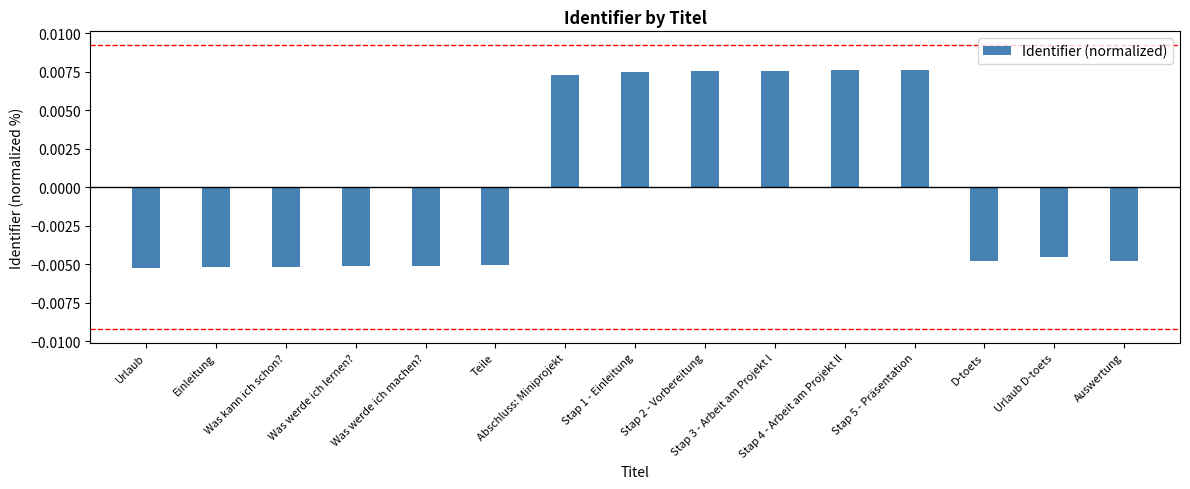

What is the label of the 2nd bar from the left?

Einleitung